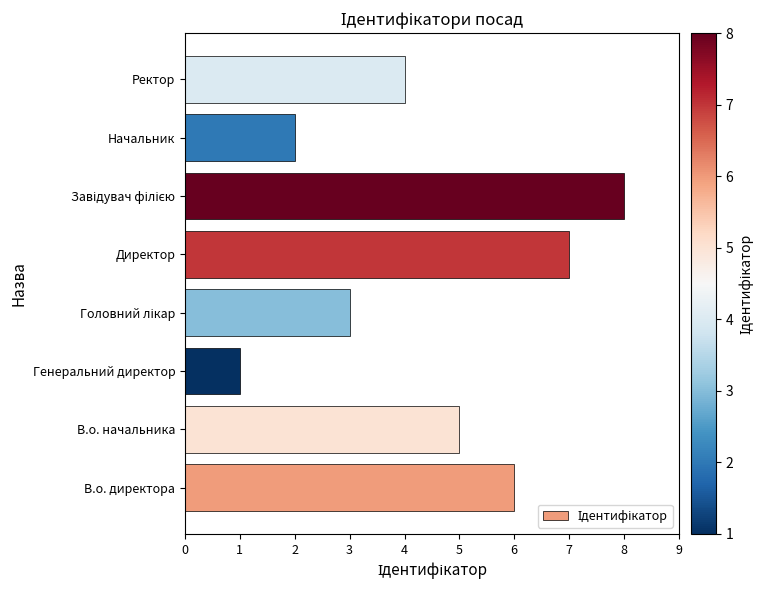

At which category does the chart reach its minimum across all series?

Генеральний директор